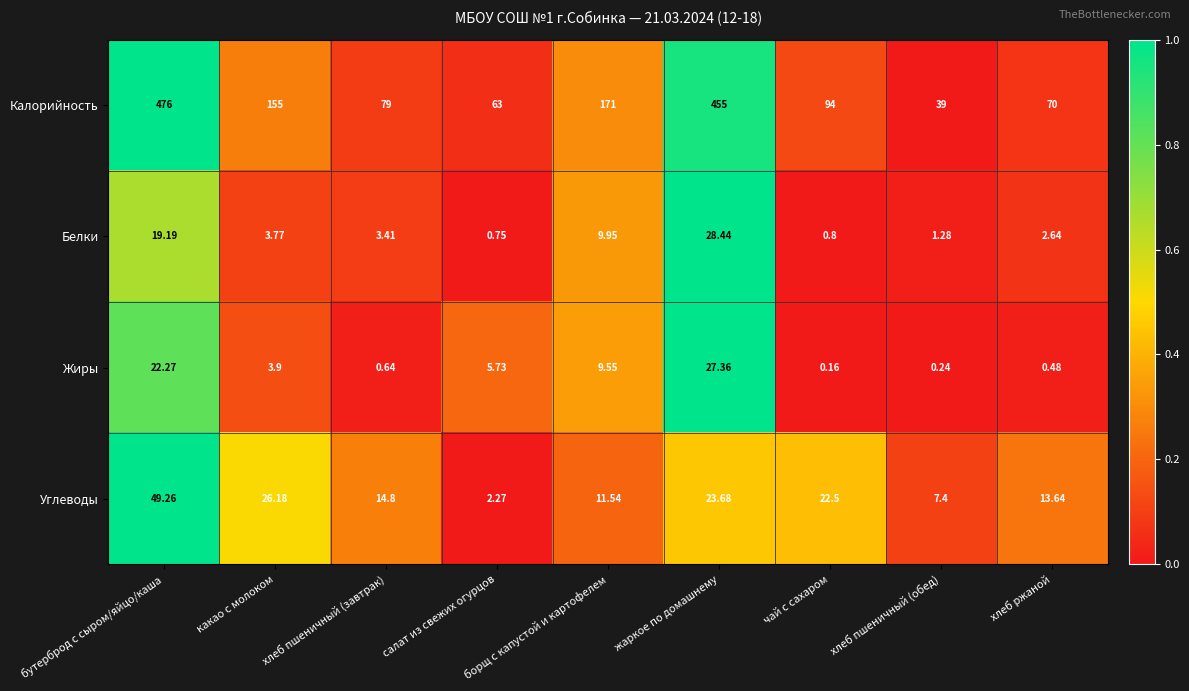

Between какао с молоком and хлеб пшеничный (завтрак), which series saw the biggest shift?

Калорийность